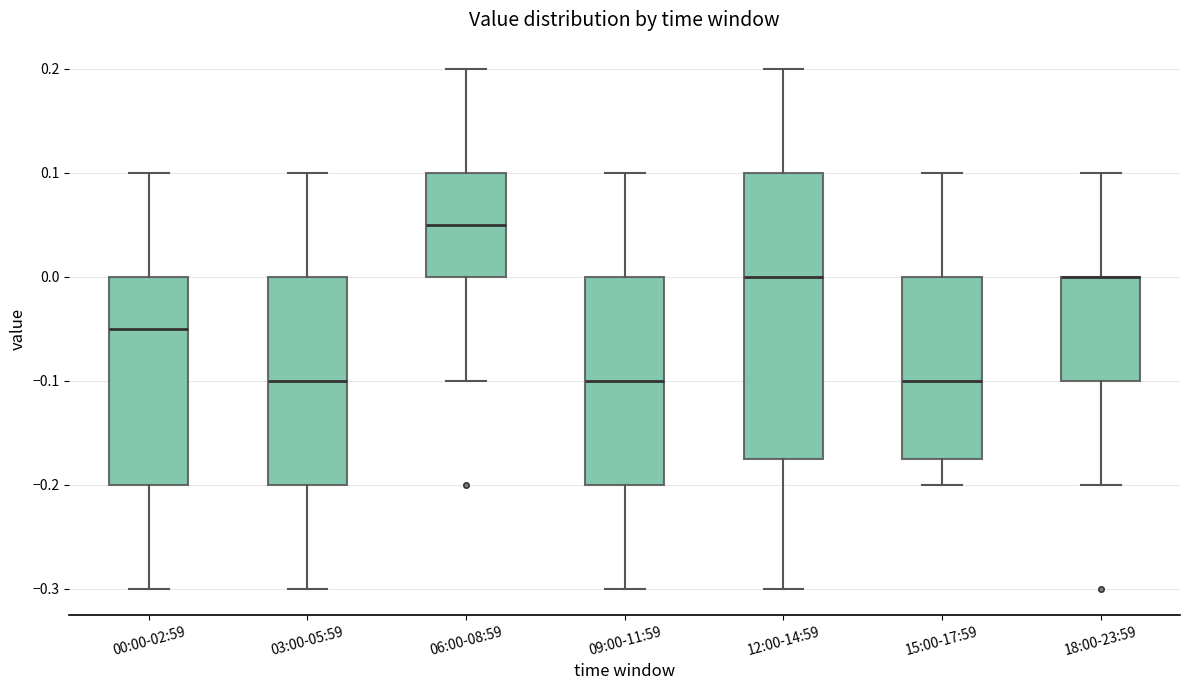

Reading left to right, read every box against the y-axis: the position of its median line, the range the box covers, and the ends of its whiskers. The values are not printed on the chart, so give them approximately, as read against the axis.

00:00-02:59: median -0.05, box -0.20 to 0.00, whiskers -0.30 to 0.10
03:00-05:59: median -0.10, box -0.20 to 0.00, whiskers -0.30 to 0.10
06:00-08:59: median 0.05, box 0.00 to 0.10, whiskers -0.10 to 0.20
09:00-11:59: median -0.10, box -0.20 to 0.00, whiskers -0.30 to 0.10
12:00-14:59: median 0.00, box -0.17 to 0.10, whiskers -0.30 to 0.20
15:00-17:59: median -0.10, box -0.17 to 0.00, whiskers -0.20 to 0.10
18:00-23:59: median 0.00 (drawn on the box's upper edge), box -0.10 to 0.00, whiskers -0.20 to 0.10